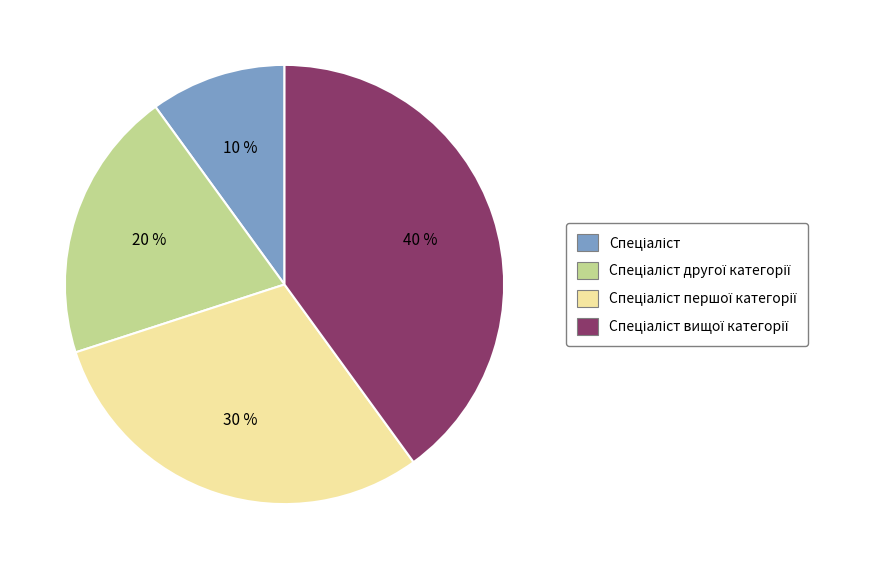

Does any single category account for the majority?

No